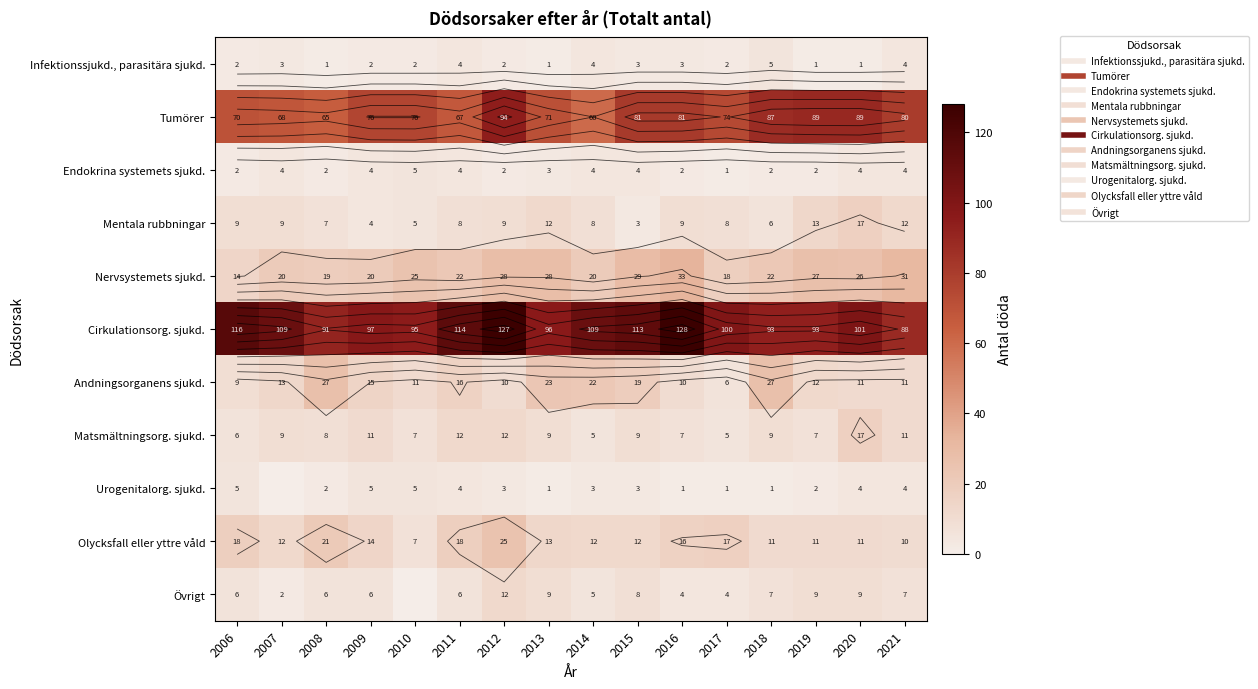

What is the difference between the Övrigt values at 2015 and 2021?

1